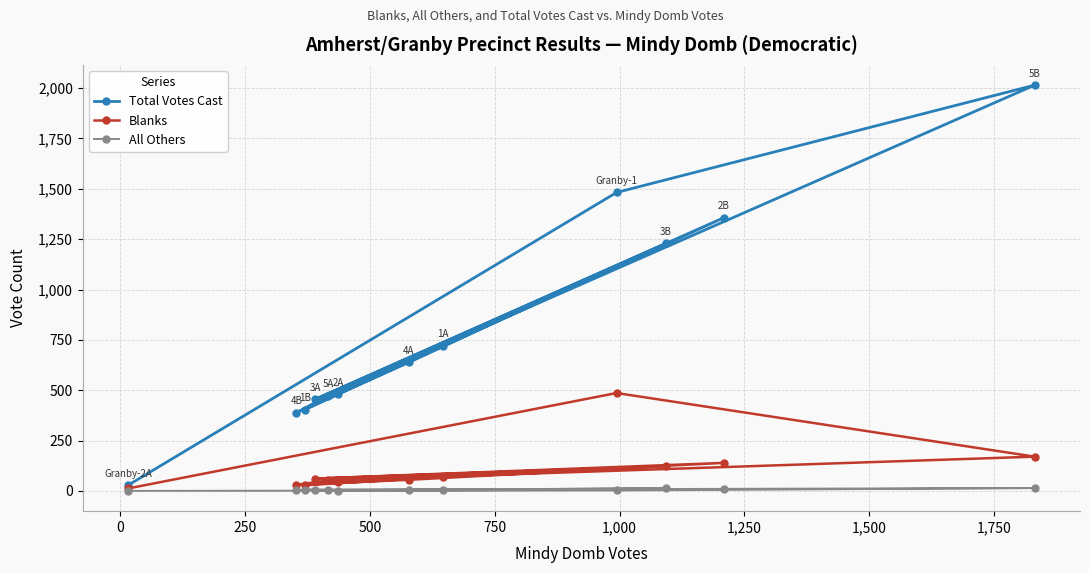

What is the minimum value for Total Votes Cast?

28